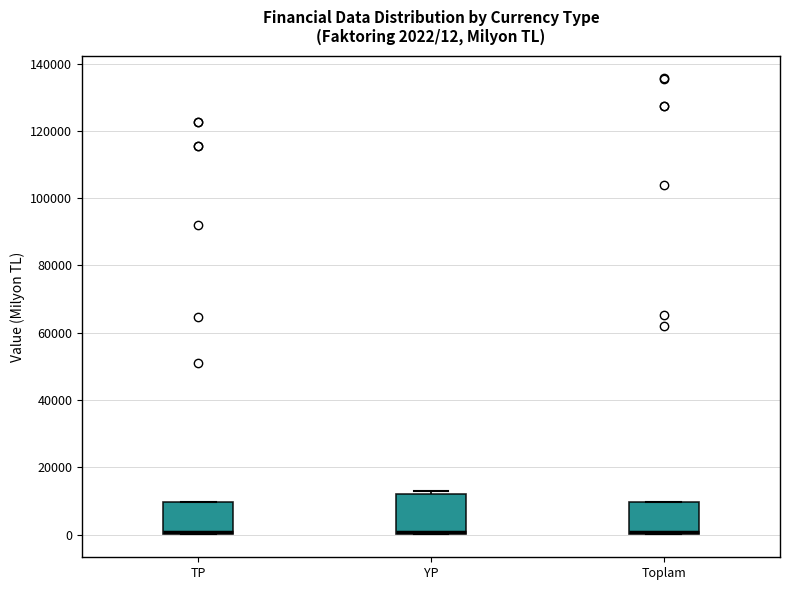

Which box is the tallest, from its lower edge to its upper edge?

YP